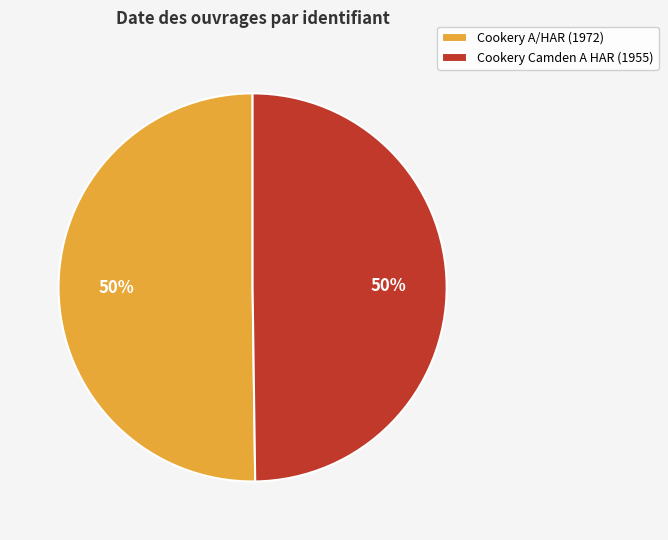

To the nearest percent, what is the combined percentage of Cookery A/HAR (1972) and Cookery Camden A HAR (1955)?

100%